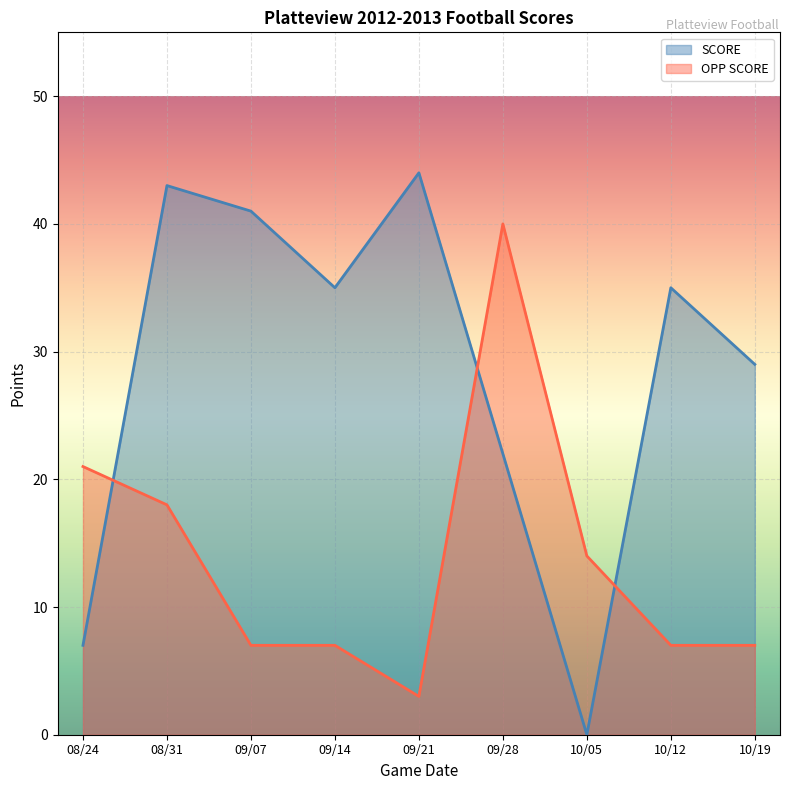

At 08/24, list the series in order from smallest to largest.

SCORE, OPP SCORE